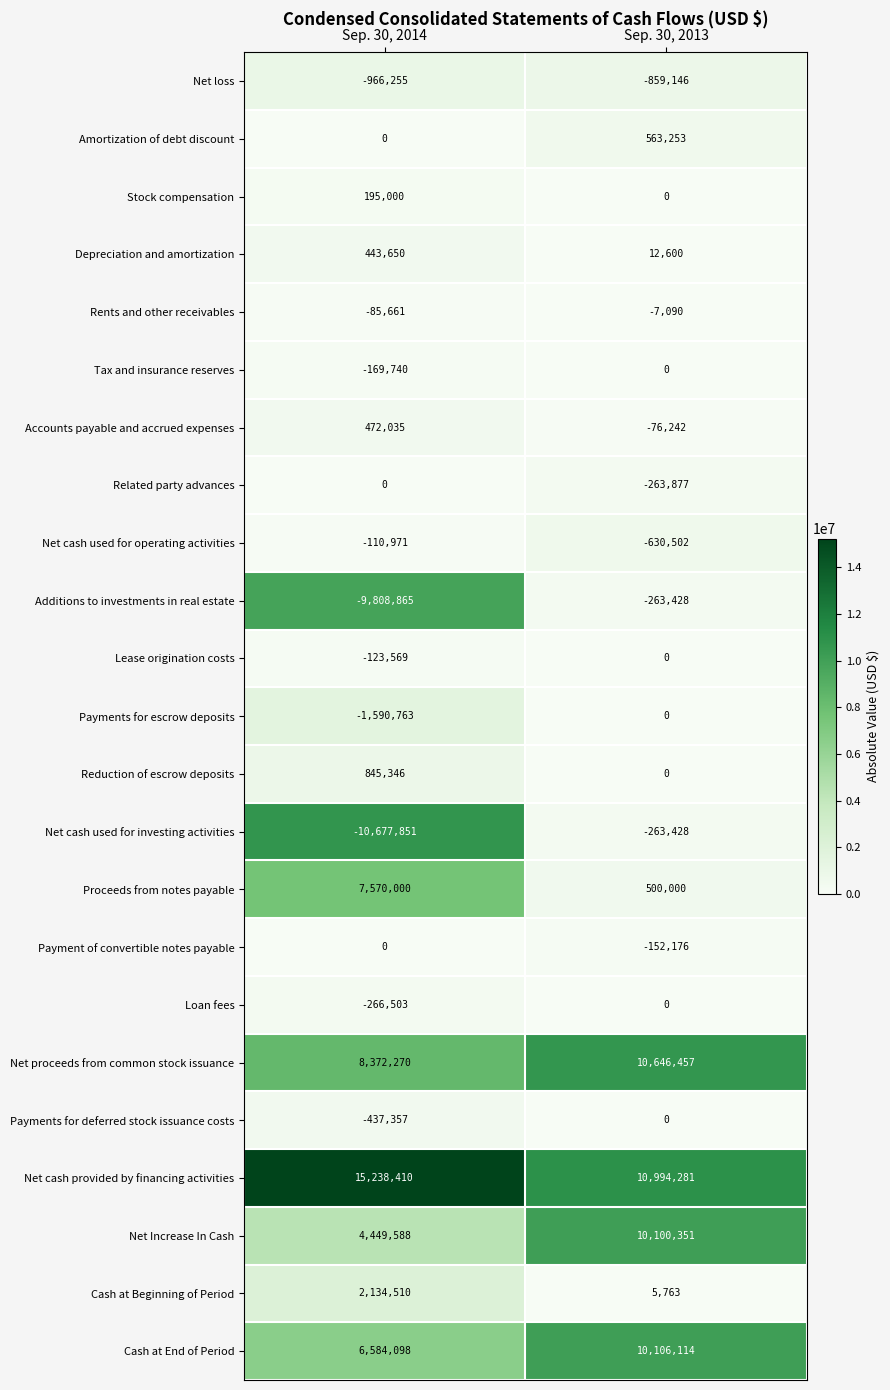

How many distinct data groups are displayed?

23